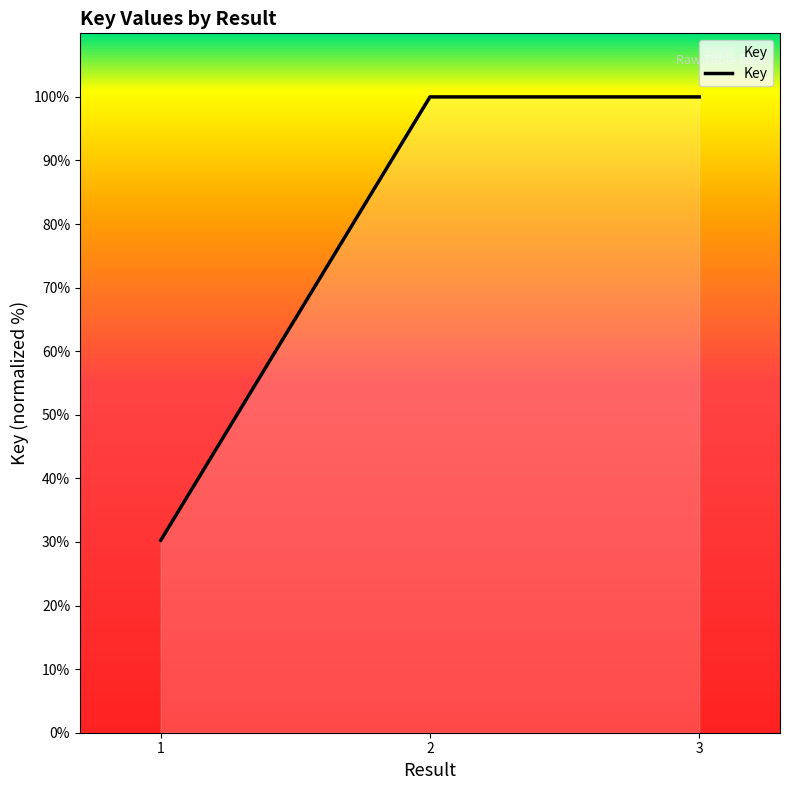

Reading left to right, transcribe all the data shown in this chart.

30.3	100.0	100.0